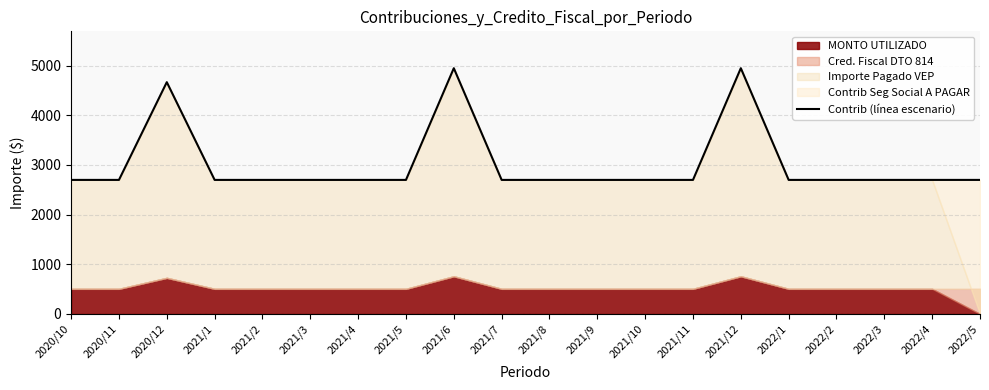

What is the change in value from 2020/10 to 2020/12?

+1968.5